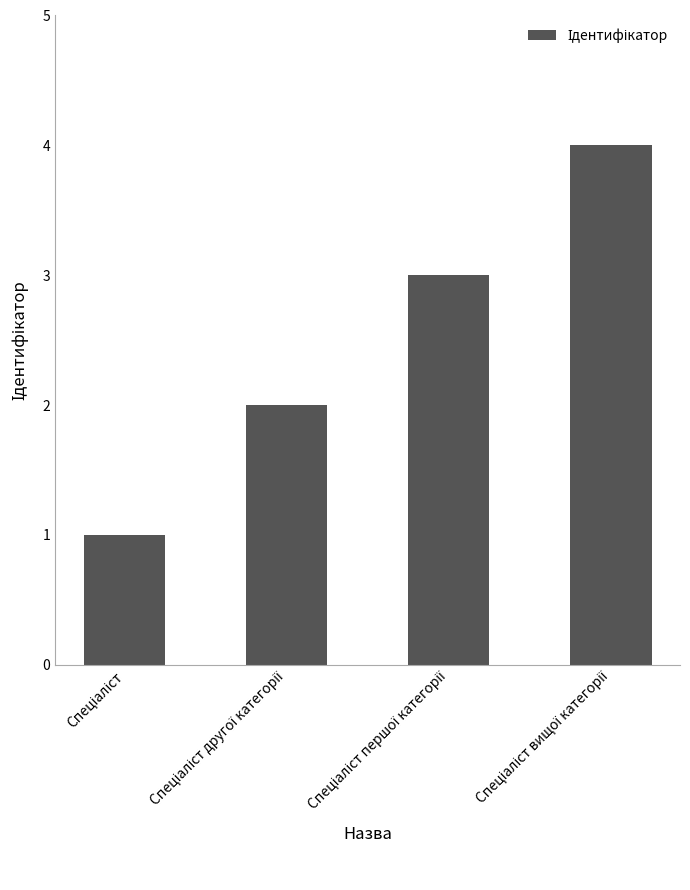

How many data points does each series have?

4